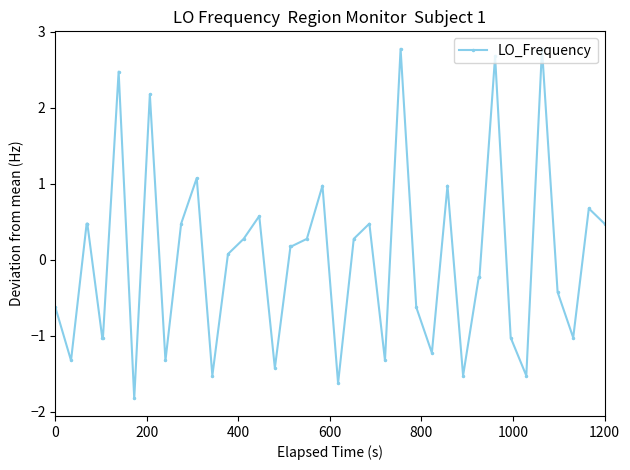

What is the difference between the maximum and minimum values?

4.6